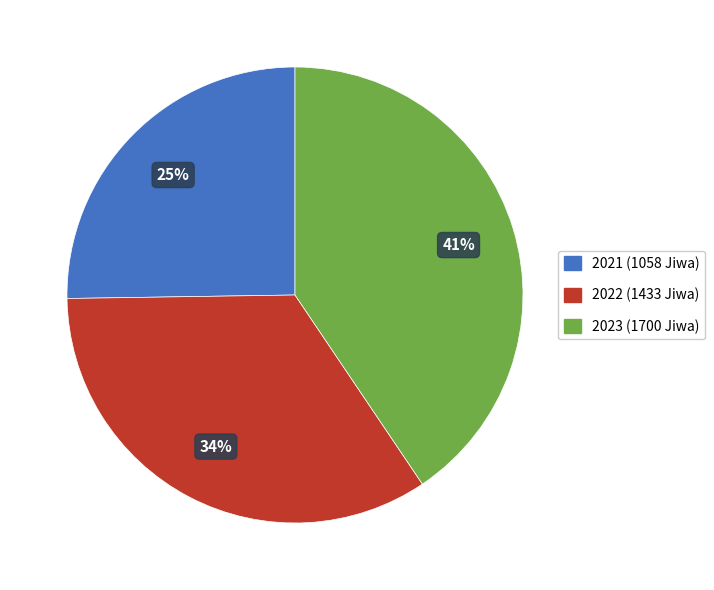

To the nearest percent, what percentage of the pie is 2023?

41%